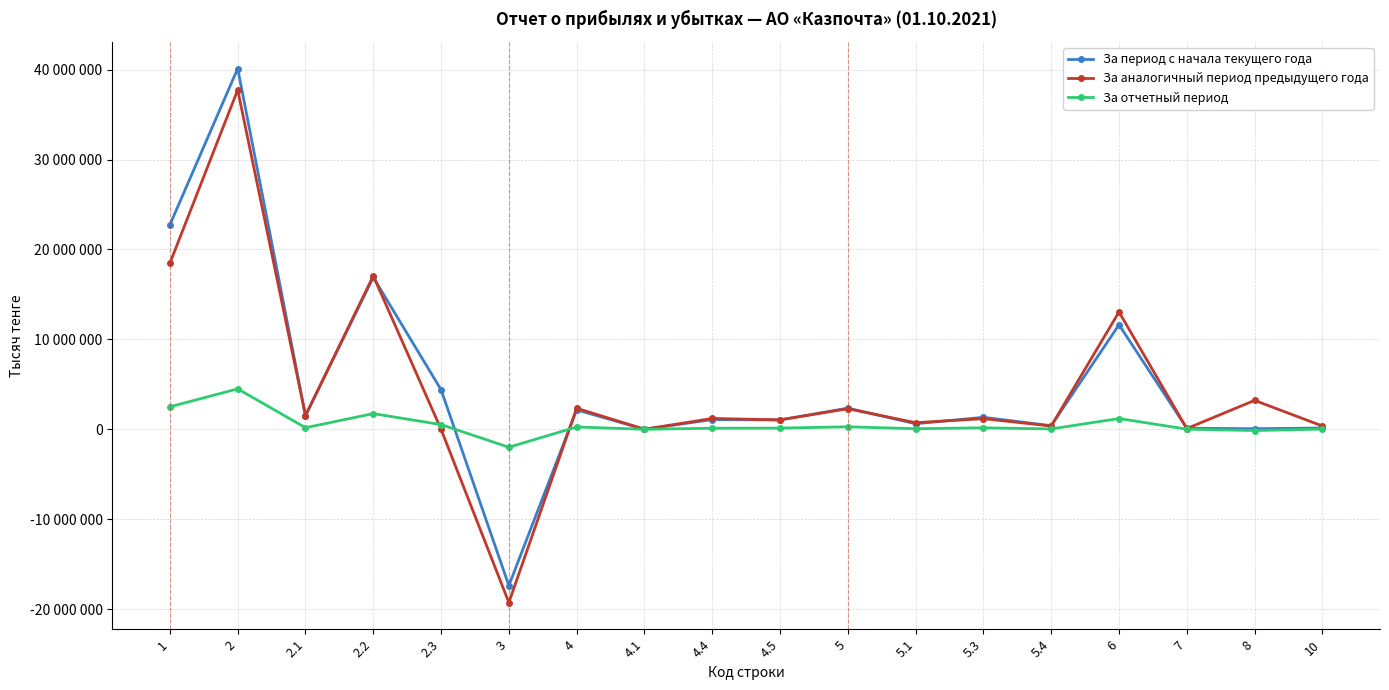

Which series has the largest range (max minus min)?

За период с начала текущего года